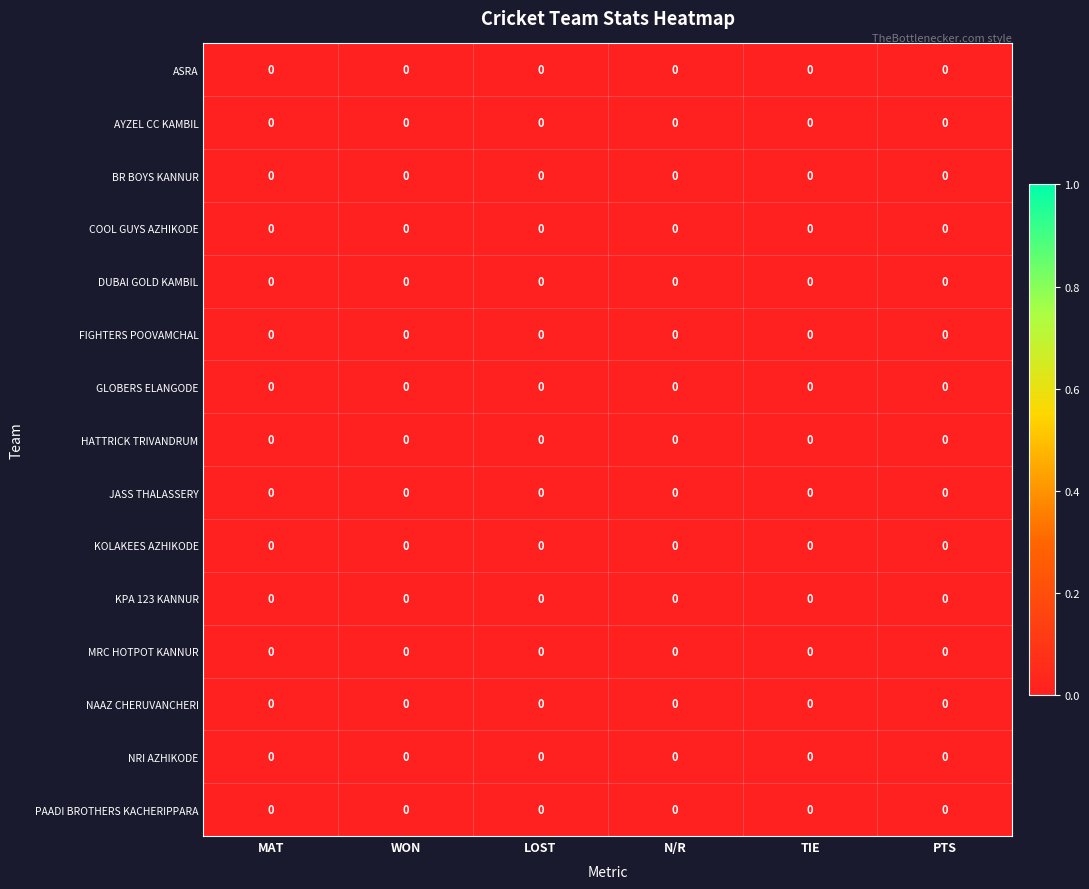

Which label corresponds to the smallest value in the chart?

MAT